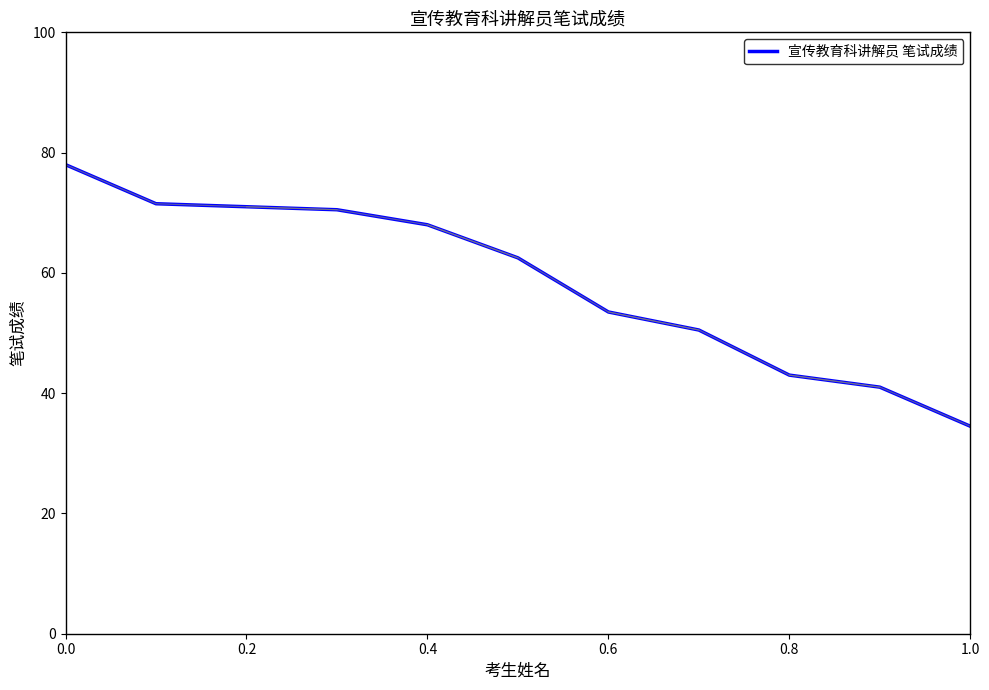

What is the difference between the second highest and second lowest values?

30.5